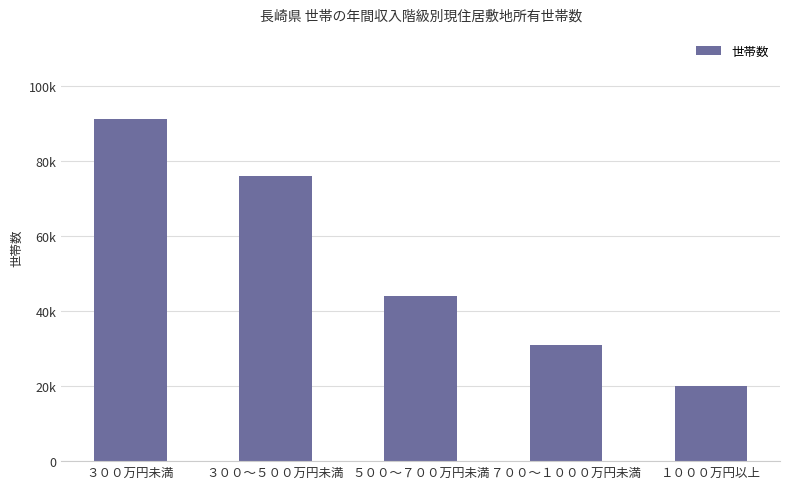

List the labels in order of value, smallest first.

１０００万円以上, ７００～１０００万円未満, ５００～７００万円未満, ３００～５００万円未満, ３００万円未満